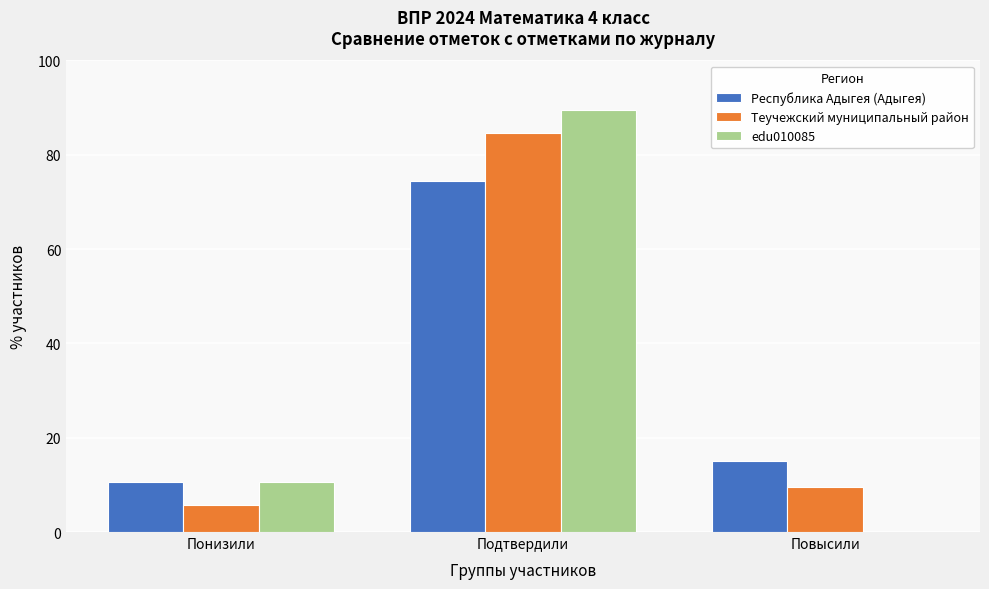

Reading right to left, what are all the values shown in this chart?

Республика Адыгея (Адыгея): Повысили=15.0	Подтвердили=74.4	Понизили=10.6
Теучежский муниципальный район: Повысили=9.5	Подтвердили=84.7	Понизили=5.8
edu010085: Повысили=0.0	Подтвердили=89.5	Понизили=10.5